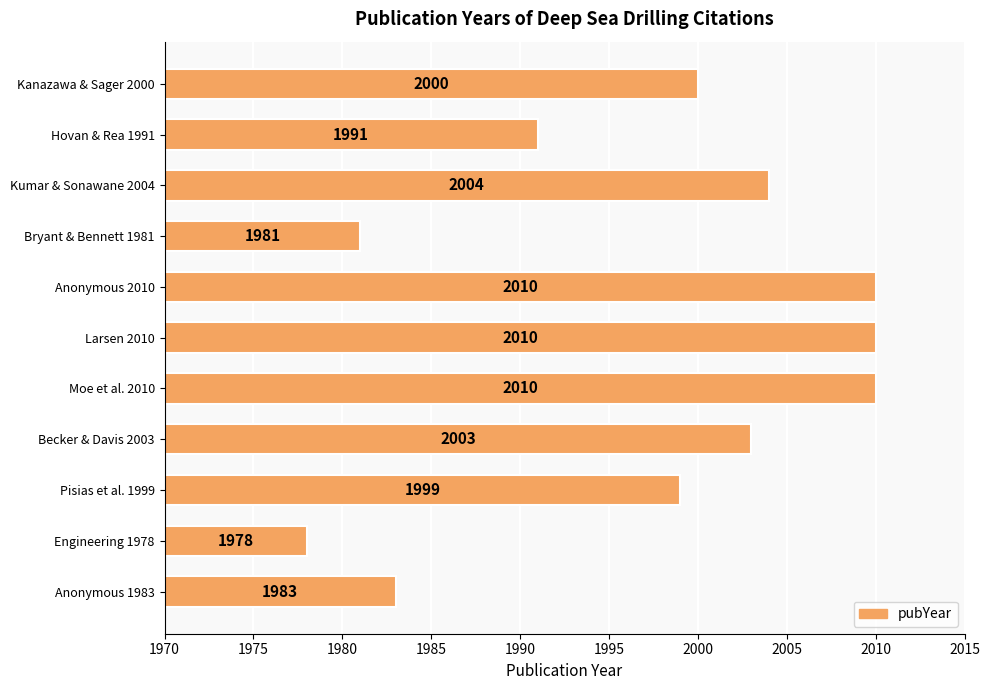

What is the maximum value shown in the chart?

2010